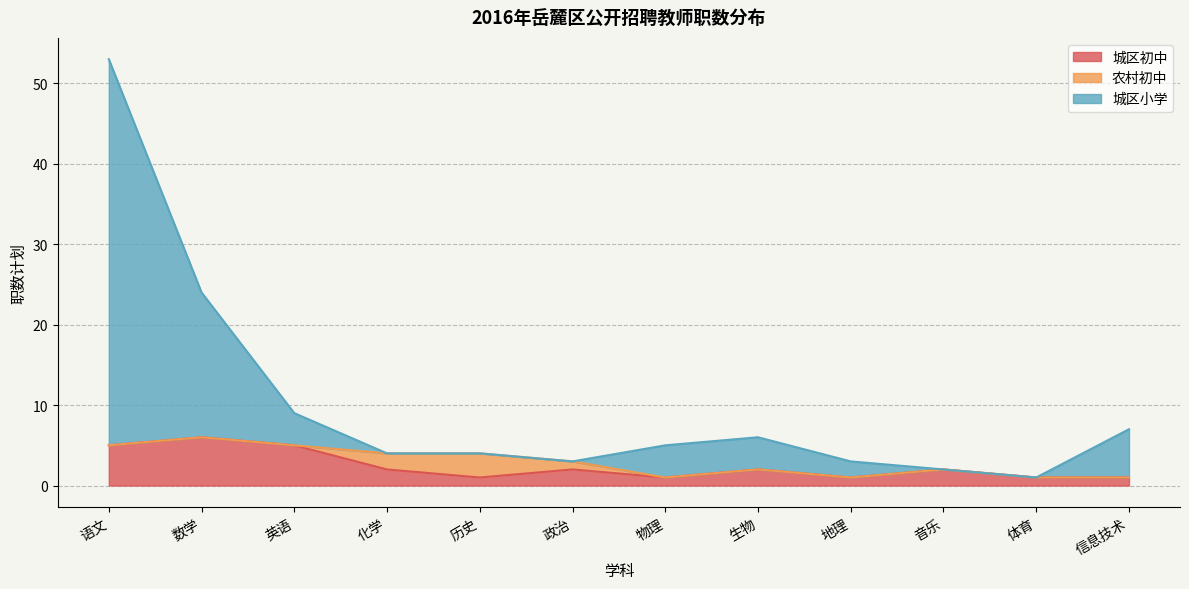

What is the value of the 城区小学 point at the 2nd from the left?

24